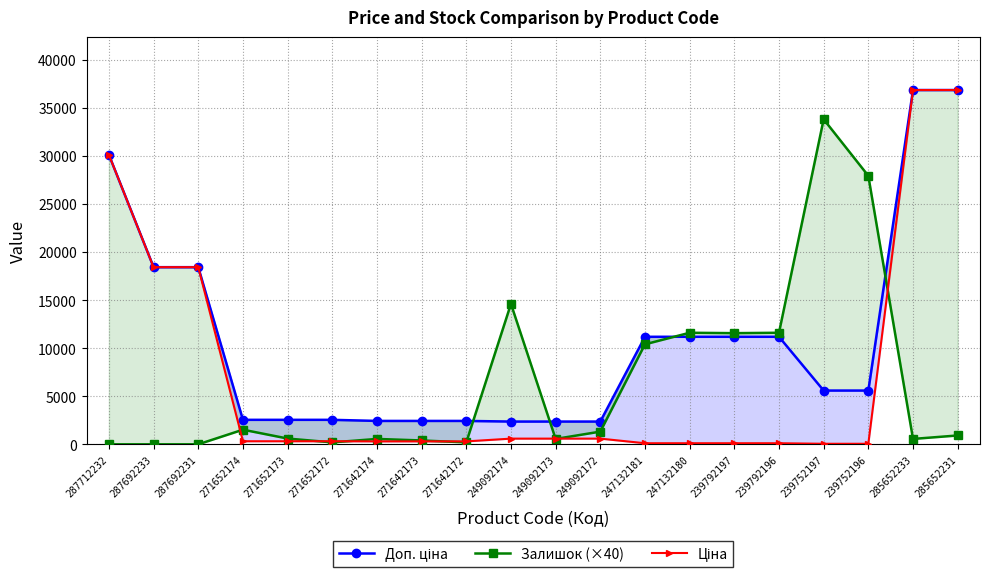

What is the label of the 1st point from the left?

287712232